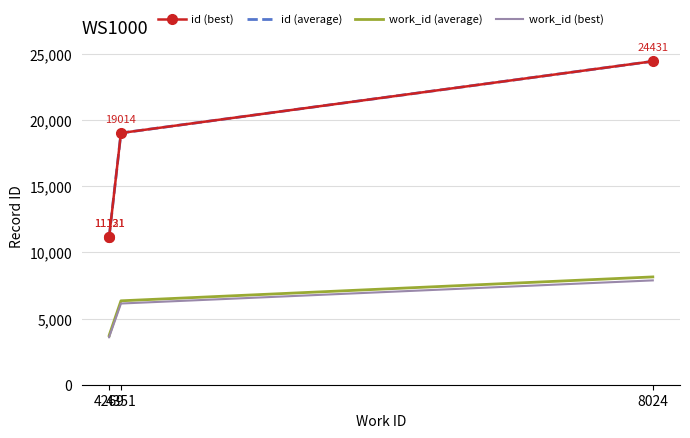

True or false: work_id (best) and work_id (average) intersect in this chart.

False